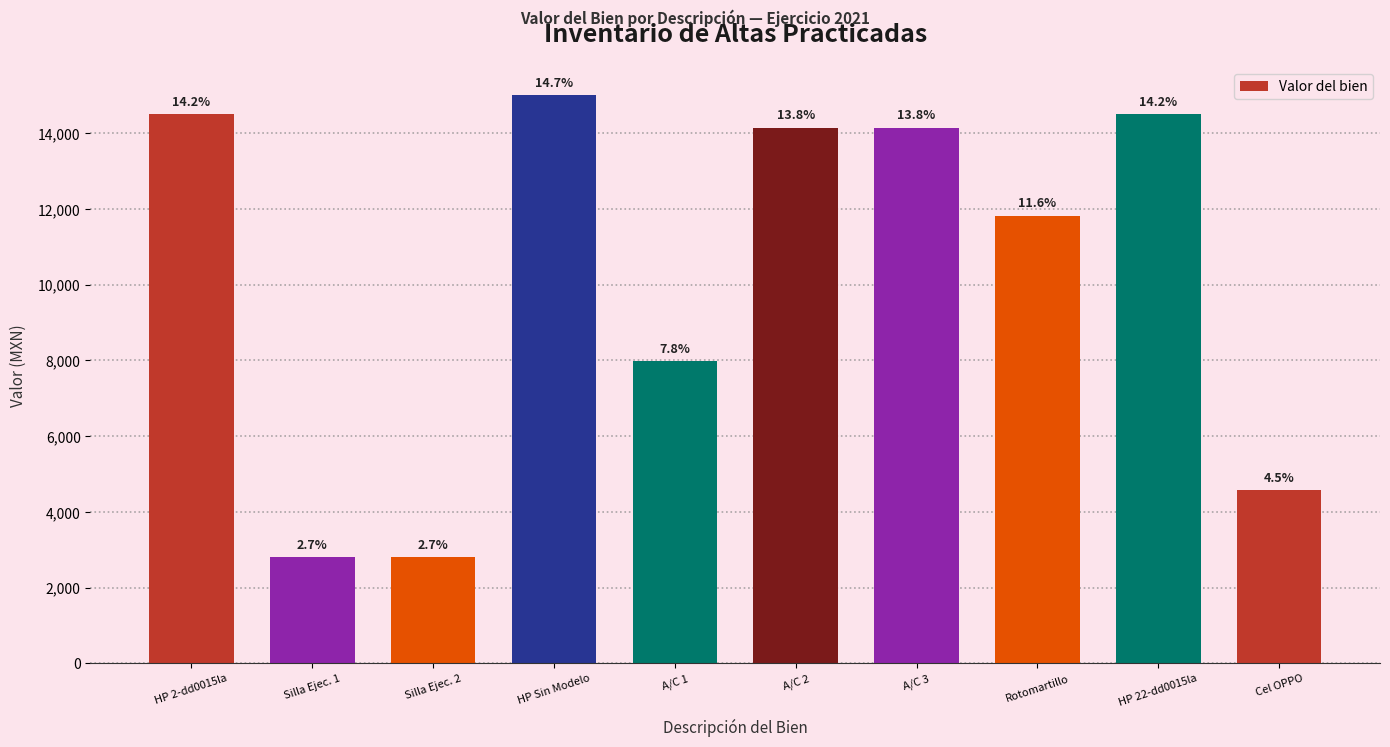

Are the bars horizontal?

No